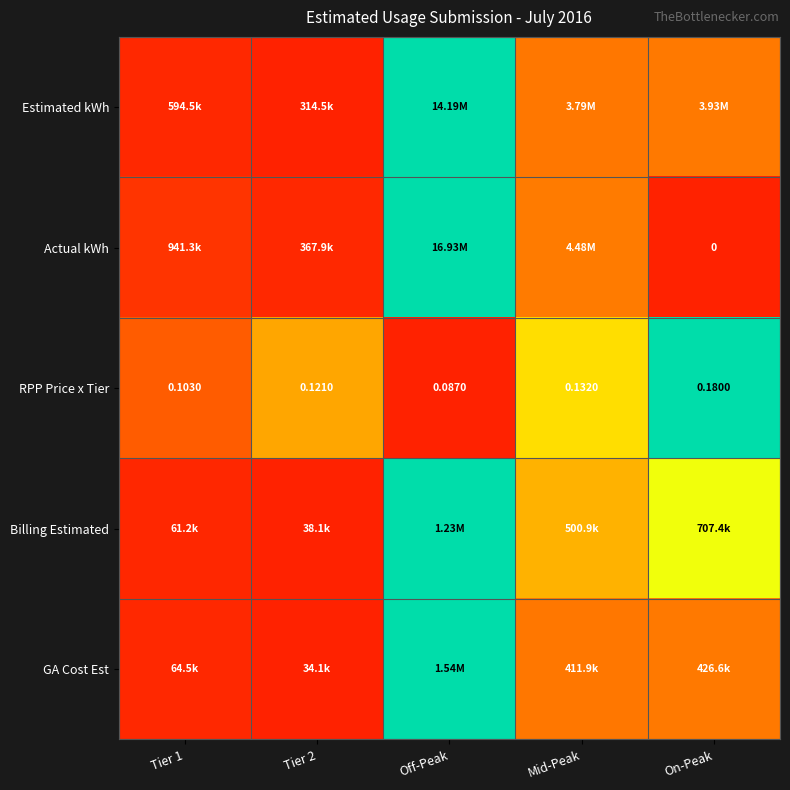

At which label is RPP Price x Tier closest to 0?

Off-Peak